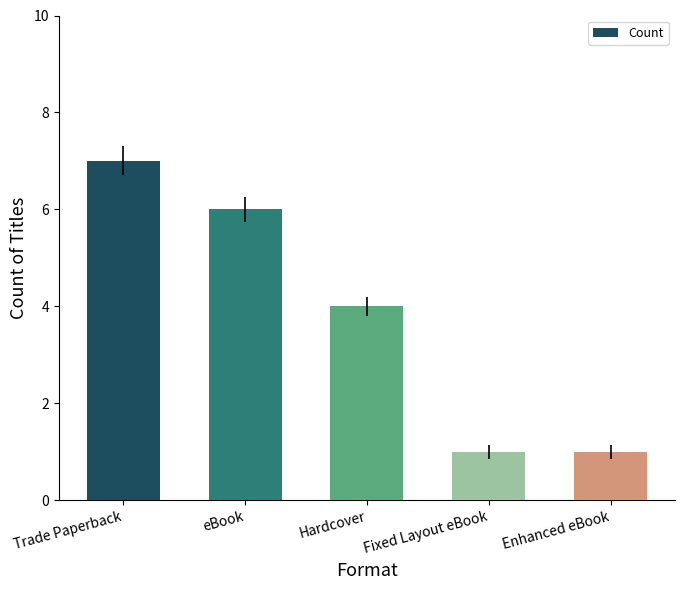

What is the value of the 3rd bar from the left?

4